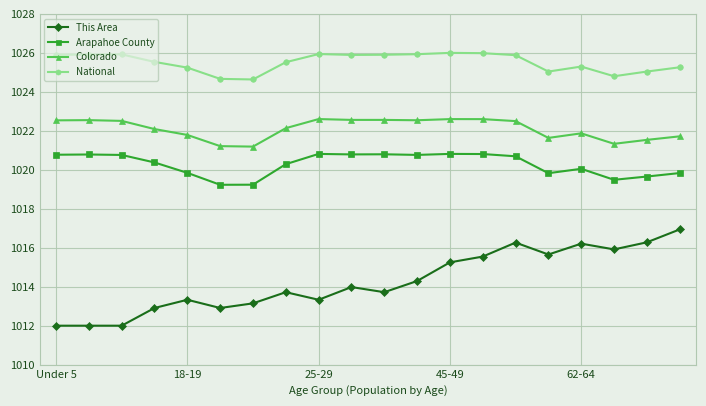

Which series has the largest total across all categories?

National